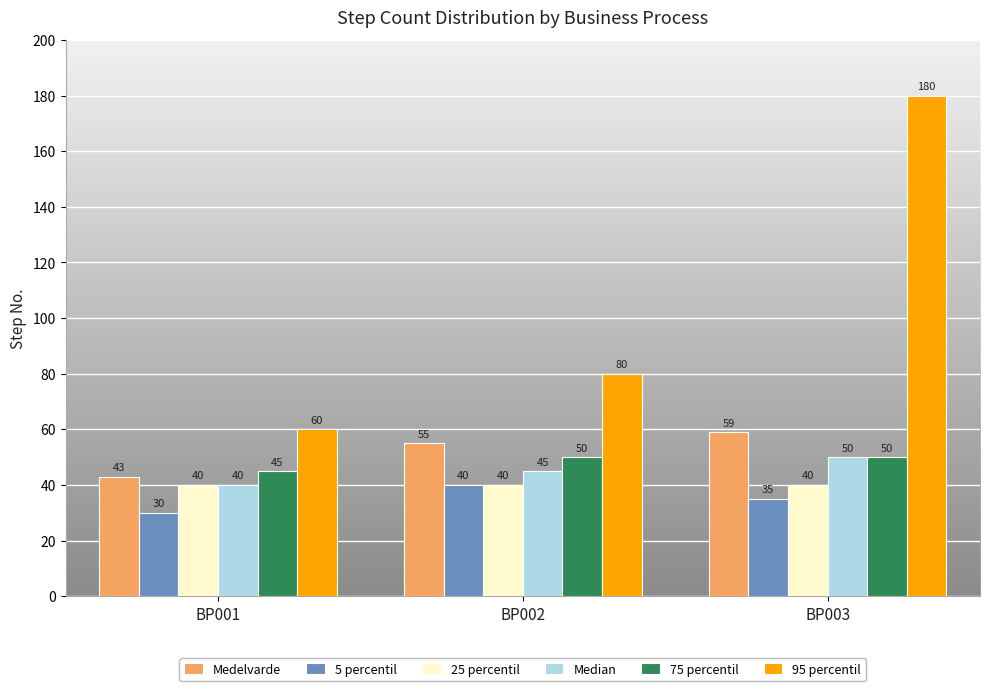

Reading left to right, transcribe all the data shown in this chart.

Medelvarde: BP001=43	BP002=55	BP003=59
5 percentil: BP001=30	BP002=40	BP003=35
25 percentil: BP001=40	BP002=40	BP003=40
Median: BP001=40	BP002=45	BP003=50
75 percentil: BP001=45	BP002=50	BP003=50
95 percentil: BP001=60	BP002=80	BP003=180